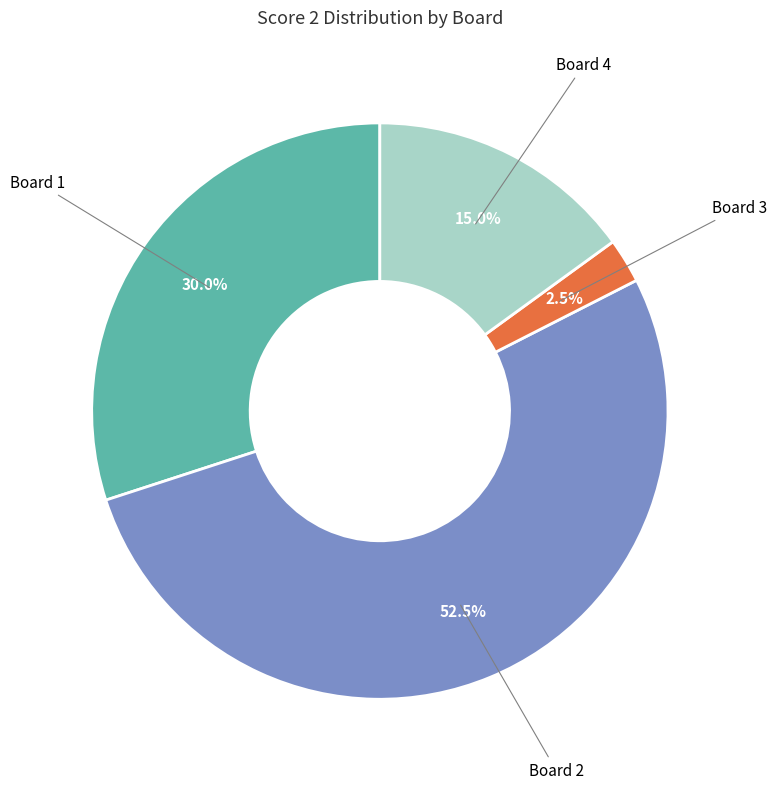

How many slices are in this pie chart?

4